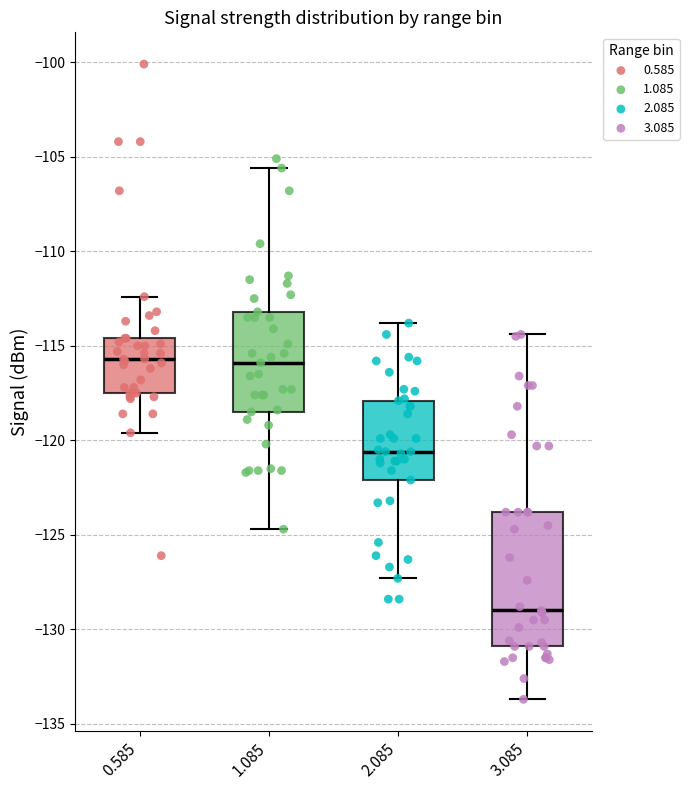

Reading left to right, transcribe this box plot: for each box, give where its median line is, the range the box spans, and where its two whiskers end, as read against the y-axis. The values are not printed on the chart, so give them approximately, as read against the axis.

0.585: median -115.5, box -117.5 to -114.5, whiskers -119.5 to -112.5
1.085: median -116.0, box -118.5 to -113.0, whiskers -124.5 to -105.5
2.085: median -120.5, box -122.0 to -118.0, whiskers -127.5 to -114.0
3.085: median -129.0, box -131.0 to -124.0, whiskers -133.5 to -114.5